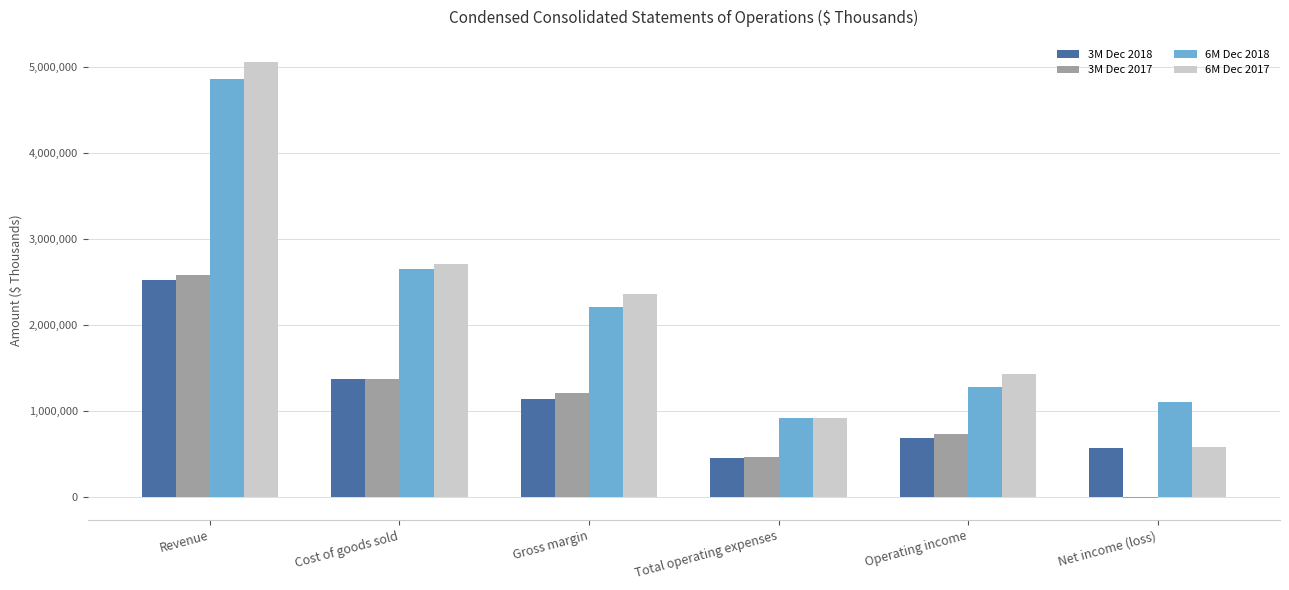

How many categories are shown in the chart?

6